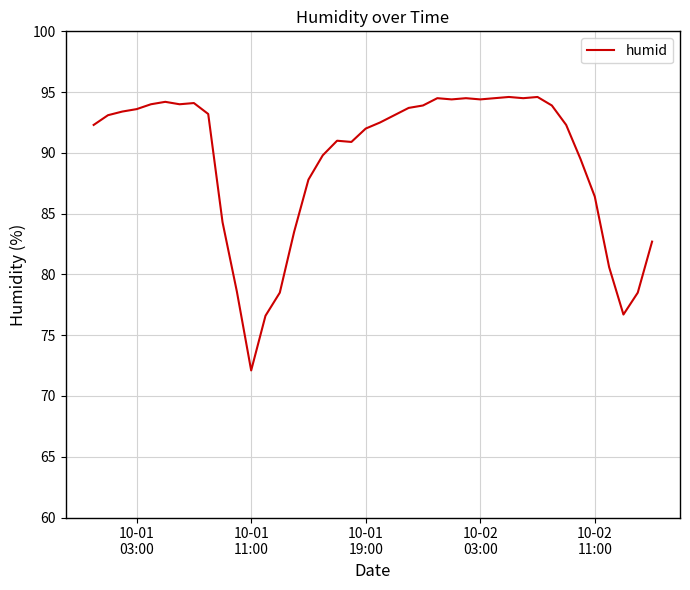

Is this an area chart (filled region under the line)?

No